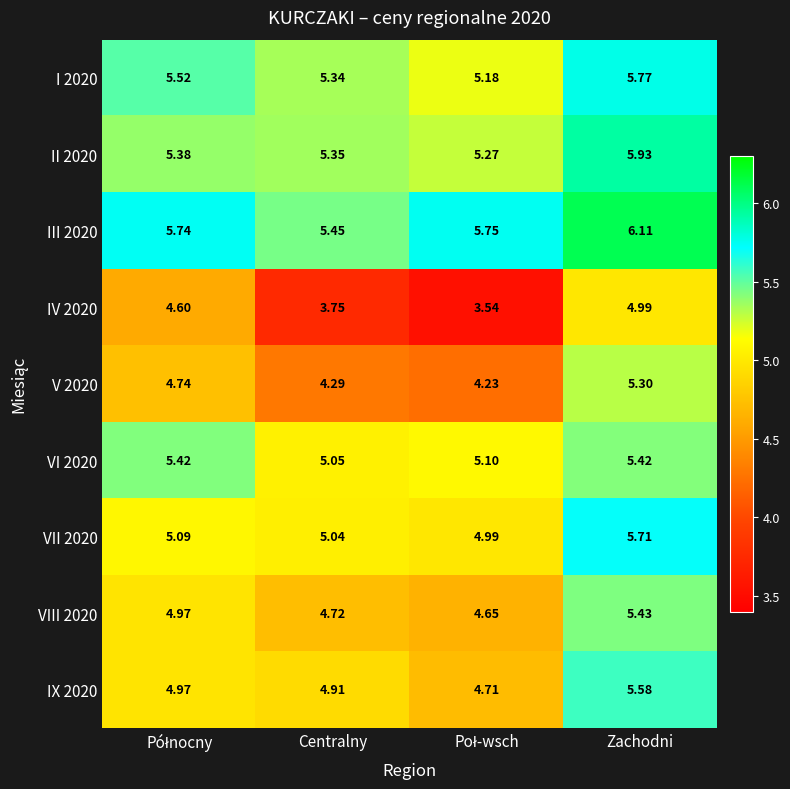

Which label corresponds to the largest value in the chart?

Zachodni